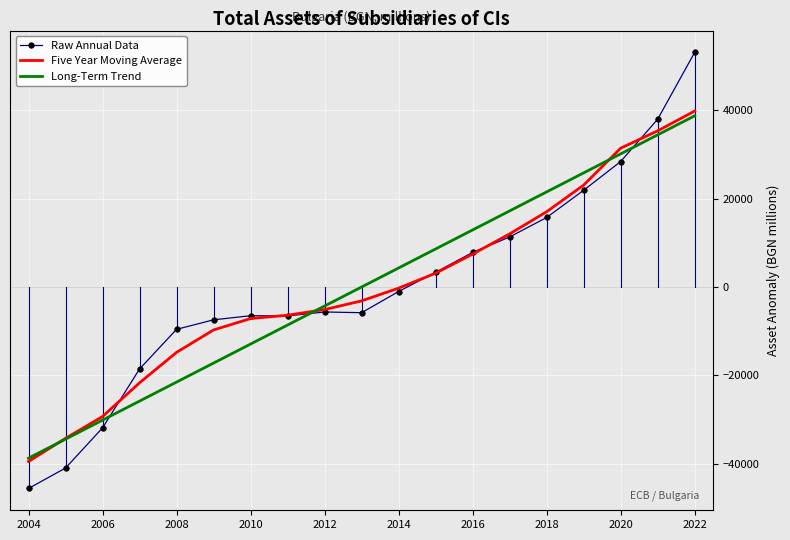

Which series has the largest range (max minus min)?

Raw Annual Data